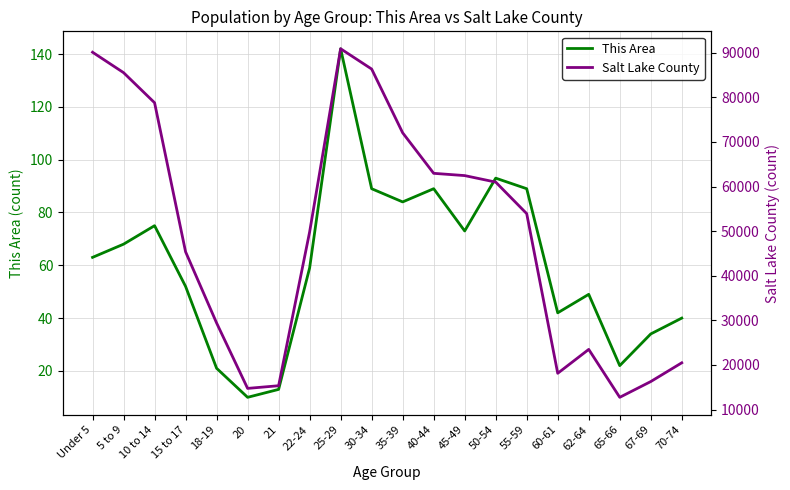

Between 20 and 70-74, which series saw the biggest shift?

Salt Lake County